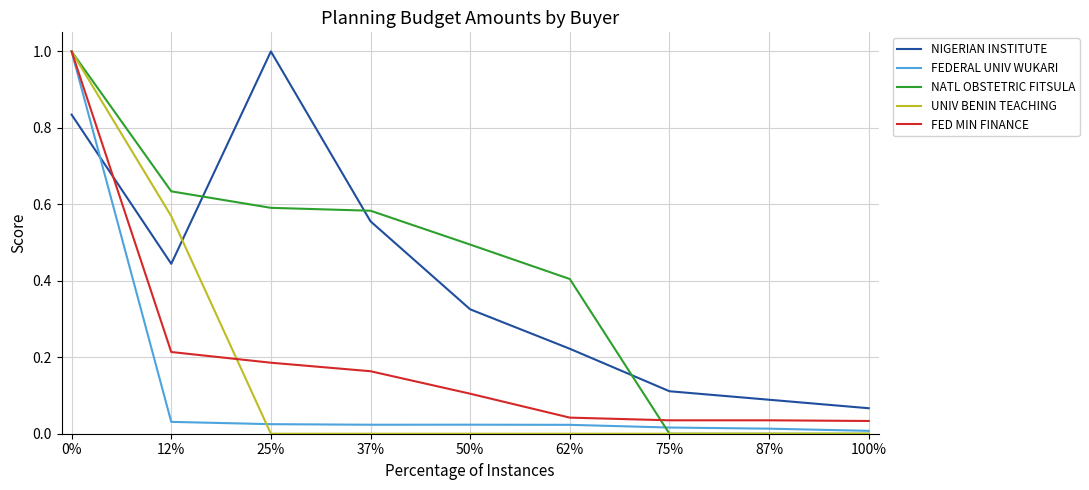

What is the spread (max minus min) of values at 25%?

1.0